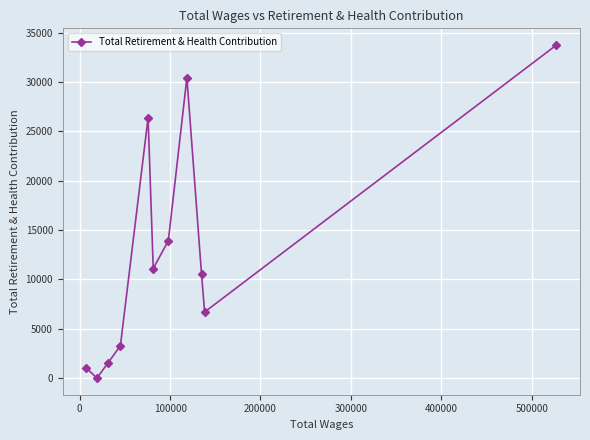

What is the difference between the maximum and minimum values?

33763